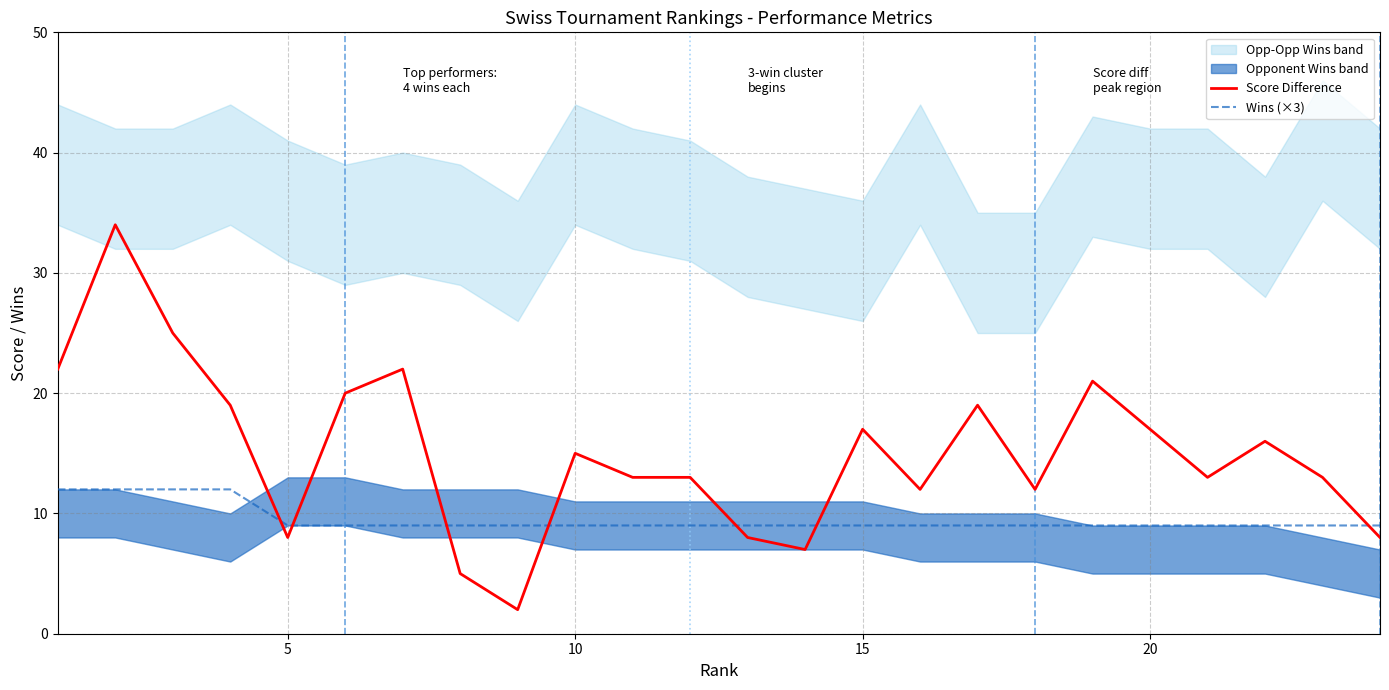

The value of Score Difference at 10 is 15. True or false?

True